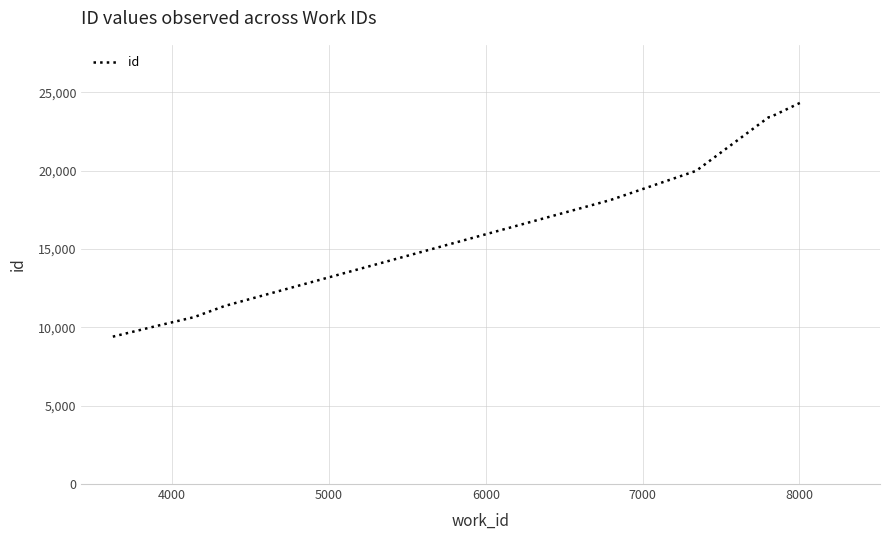

What is the smallest value displayed?

9408